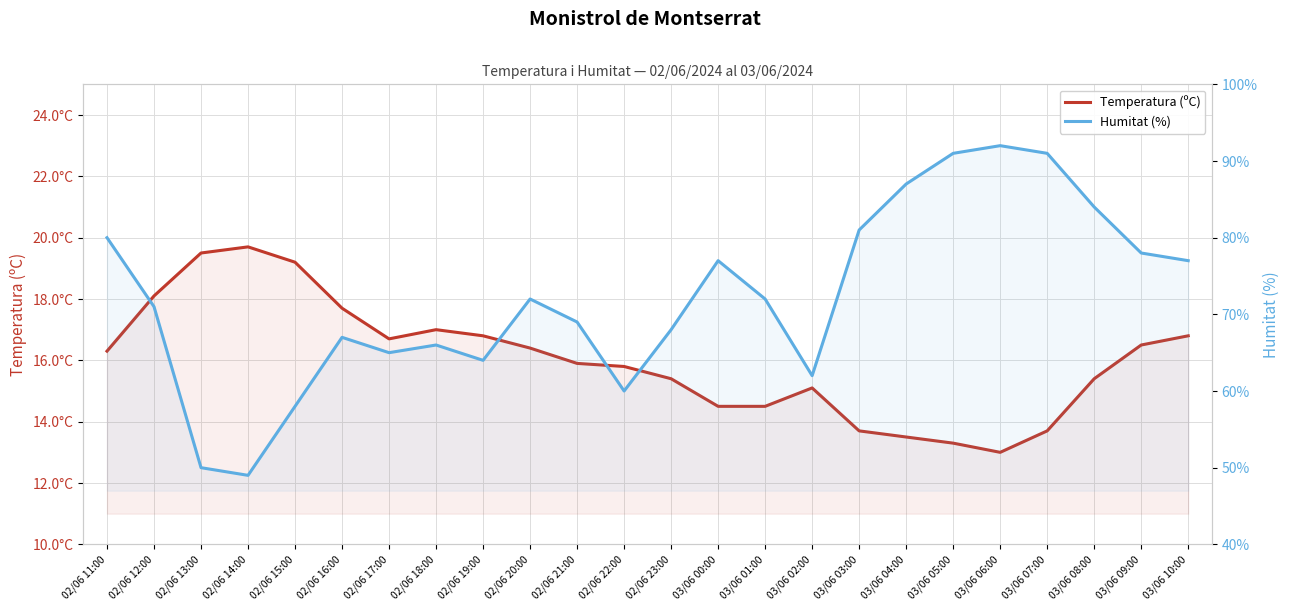

True or false: Temperatura (ºC) has more than 1 points higher than both neighbors.

True